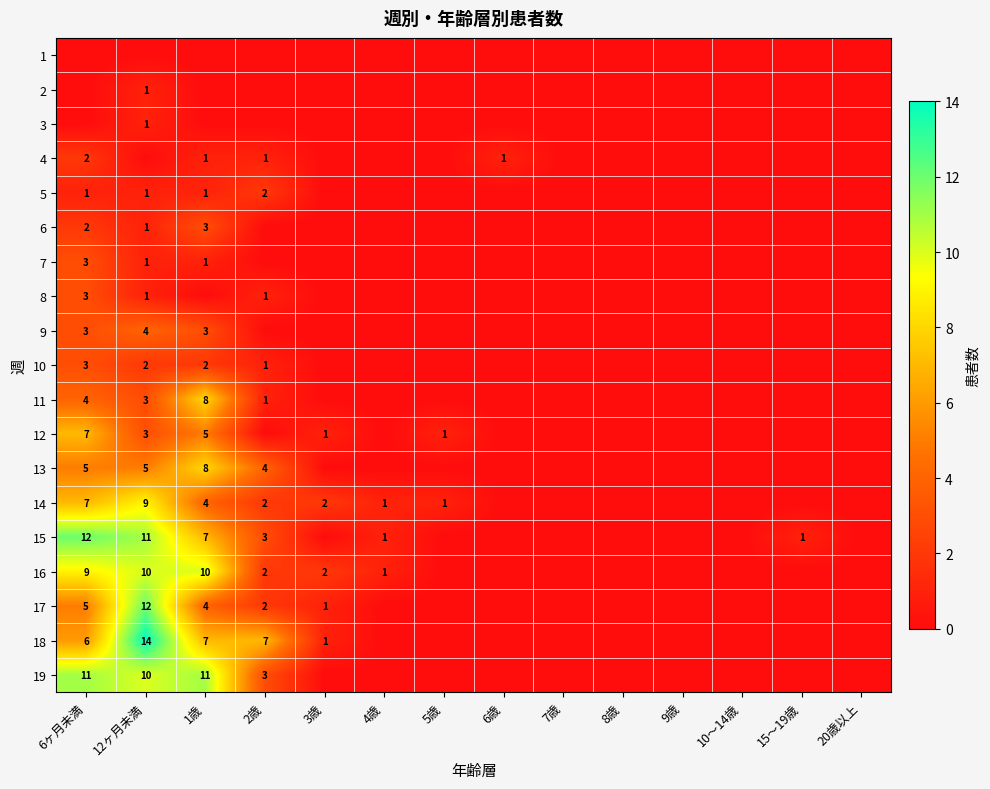

What is the greatest value displayed?

14